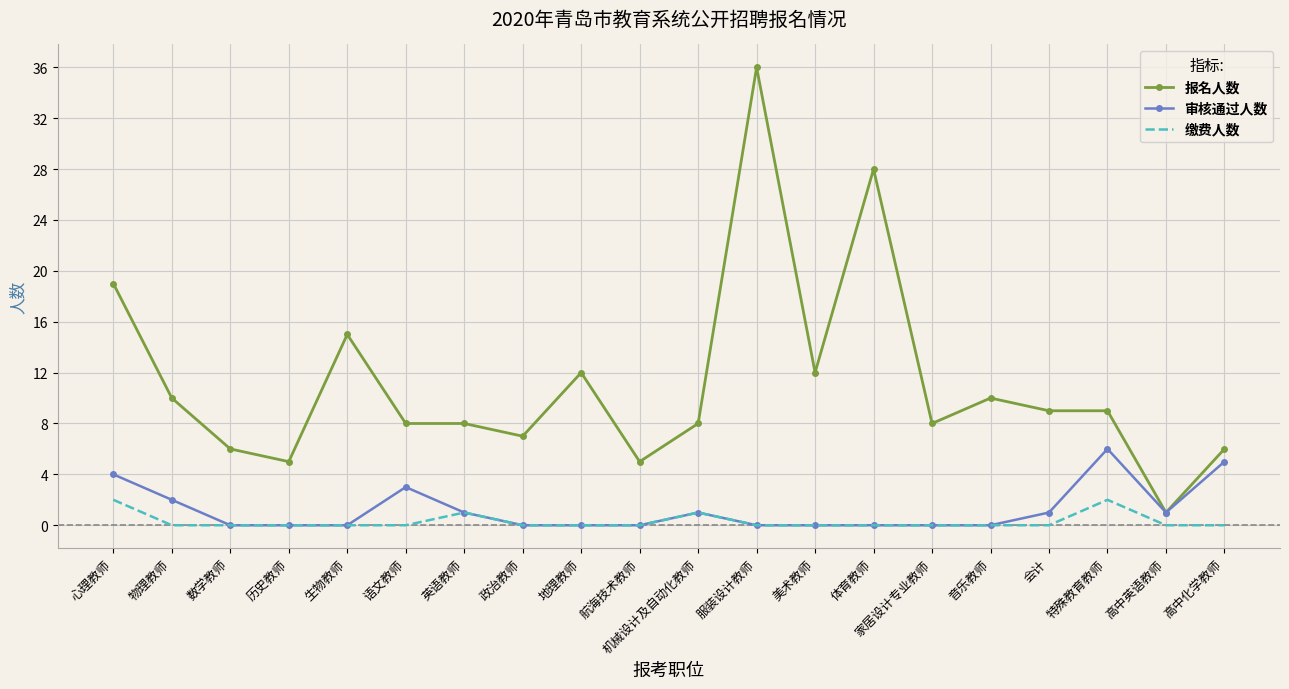

At which category is the sum across all series the highest?

服装设计教师